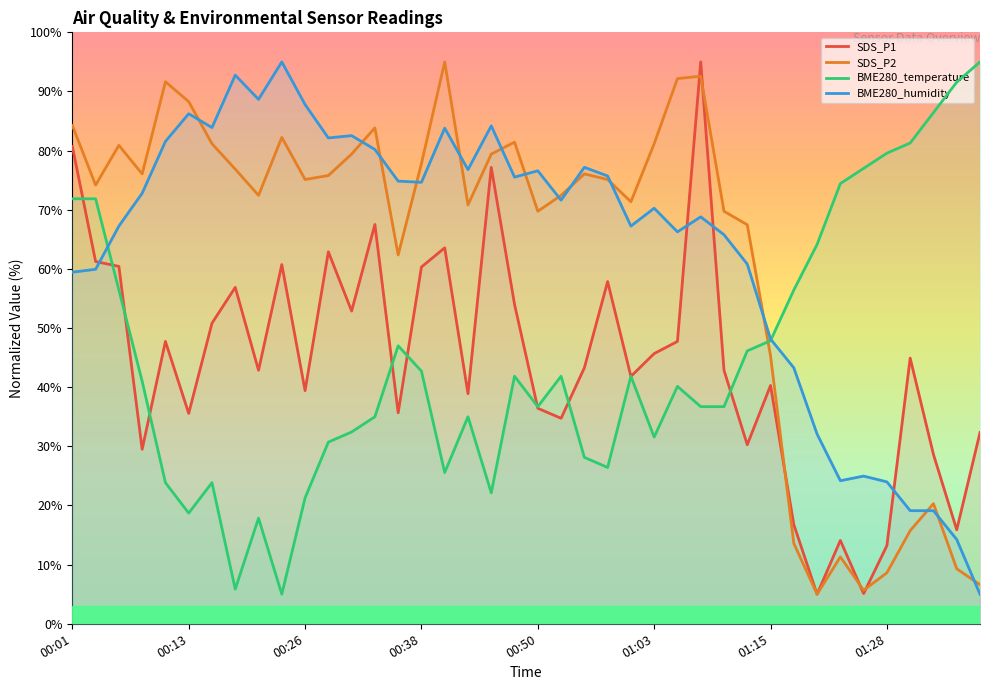

Which series has the widest spread of values?

SDS_P1